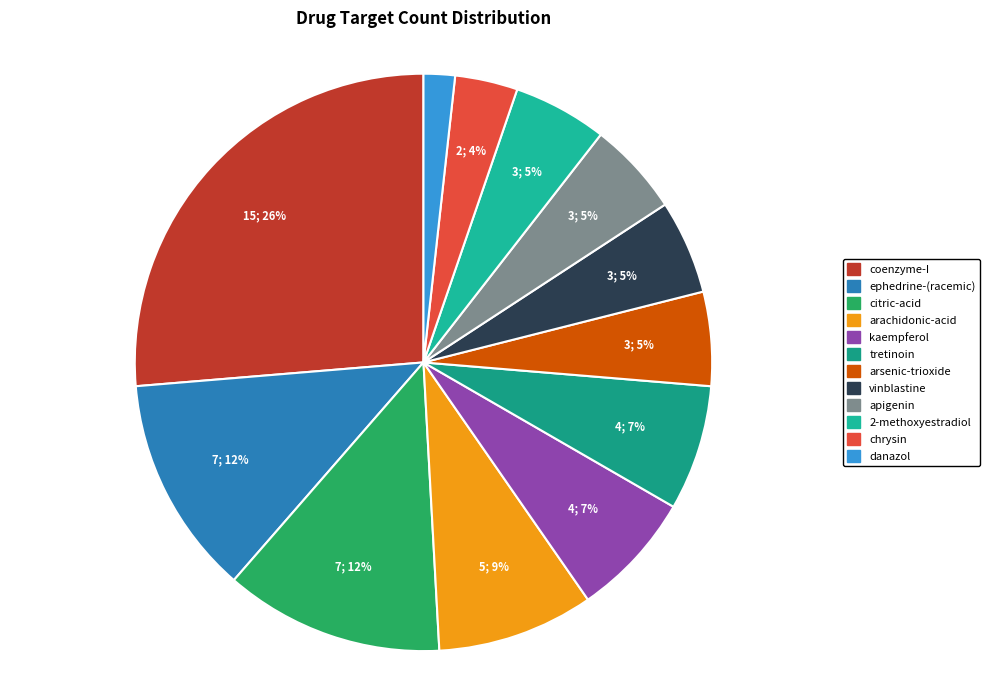

Is there any slice that represents more than half of the pie?

No